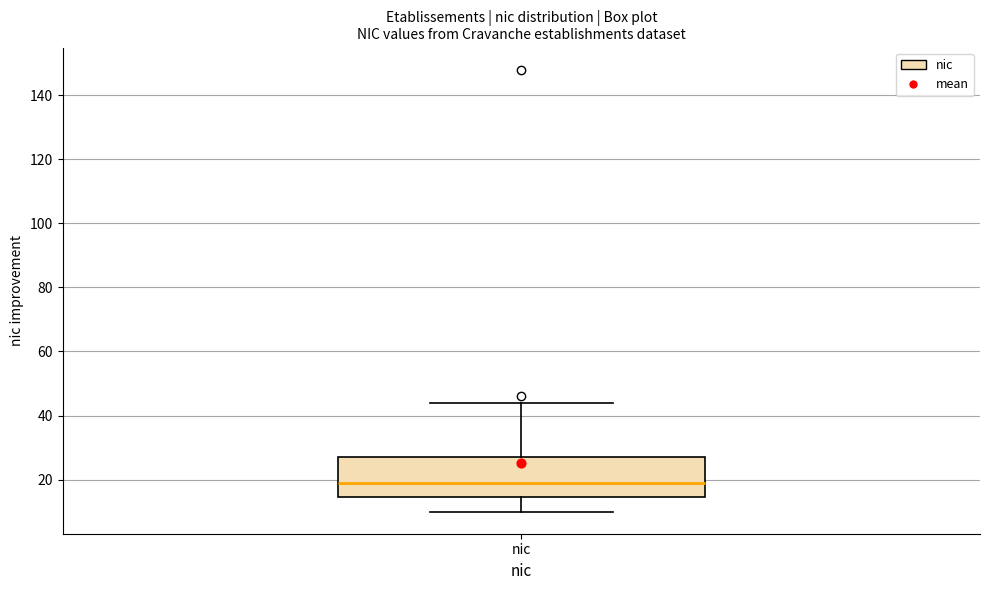

Transcribe this box plot: give where the median line is, the range the box spans, and where the two whiskers end, as read against the y-axis. The values are not printed on the chart, so give them approximately, as read against the axis.

median 20, box 14 to 28, whiskers 10 to 44